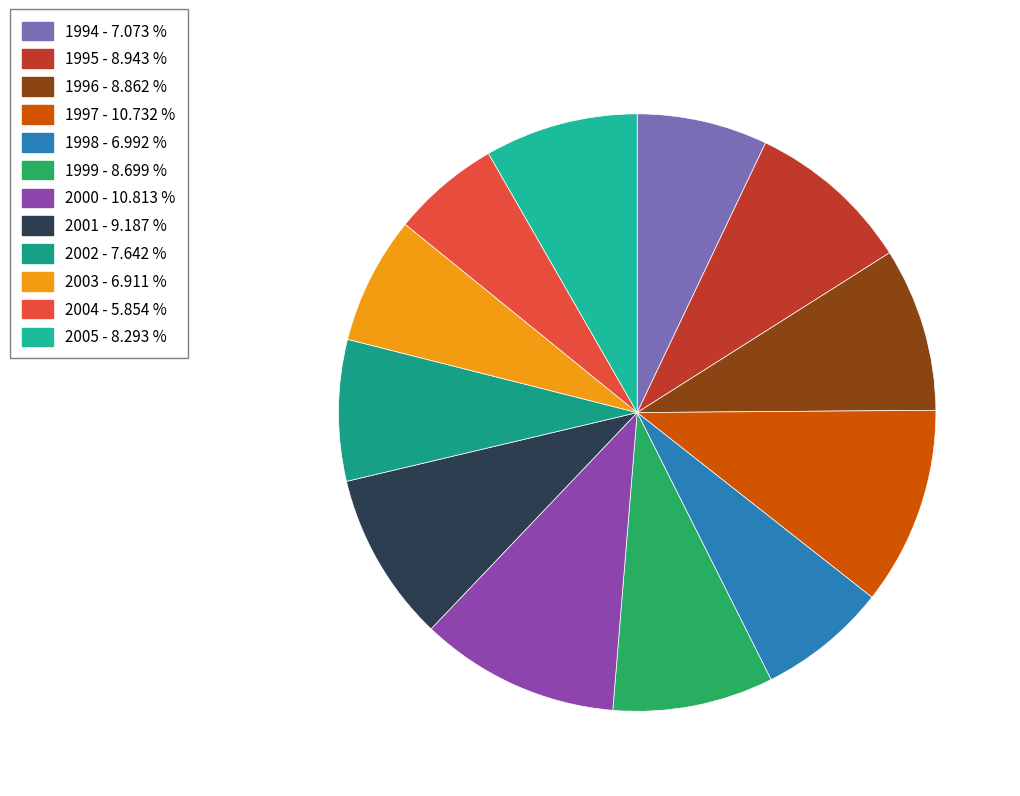

Which category has the biggest portion of the pie?

2000